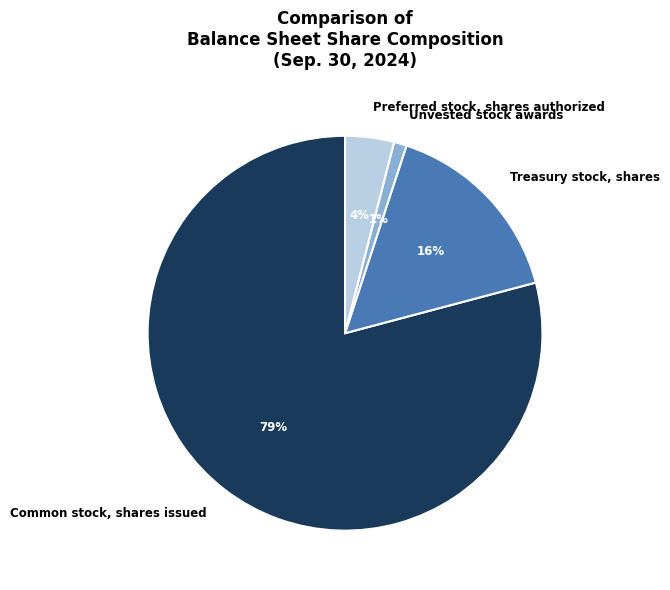

Does any single category account for the majority?

Yes